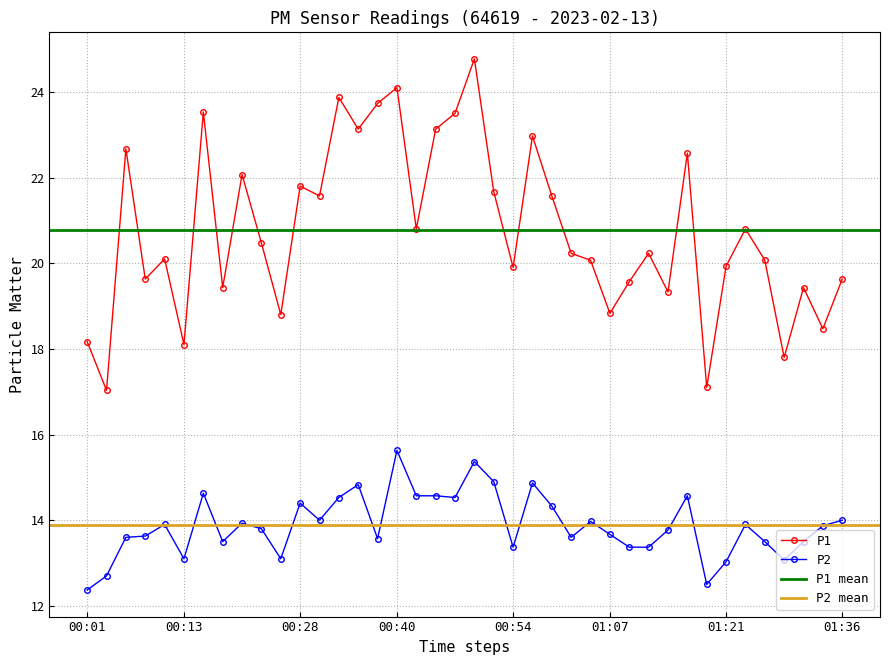

Reading left to right, list all the values displayed in this chart.

P1: 00:01=18.2	00:03=17.0	00:06=22.7	00:08=19.6	00:10=20.1	00:13=18.1	00:15=23.5	00:18=19.4	00:20=22.1	00:23=20.5	00:25=18.8	00:28=21.8	00:30=21.6	00:33=23.9	00:35=23.1	00:37=23.7	00:40=24.1	00:42=20.8	00:45=23.1	00:47=23.5	00:50=24.8	00:52=21.7	00:54=19.9	00:57=23.0	00:59=21.6	01:02=20.2	01:04=20.1	01:07=18.8	01:09=19.6	01:11=20.2	01:14=19.3	01:16=22.6	01:19=17.1	01:21=19.9	01:24=20.8	01:26=20.1	01:28=17.8	01:31=19.4	01:33=18.5	01:36=19.6
P2: 00:01=12.4	00:03=12.7	00:06=13.6	00:08=13.6	00:10=13.9	00:13=13.1	00:15=14.6	00:18=13.5	00:20=13.9	00:23=13.8	00:25=13.1	00:28=14.4	00:30=14.0	00:33=14.5	00:35=14.8	00:37=13.6	00:40=15.6	00:42=14.6	00:45=14.6	00:47=14.5	00:50=15.4	00:52=14.9	00:54=13.4	00:57=14.9	00:59=14.3	01:02=13.6	01:04=14.0	01:07=13.7	01:09=13.4	01:11=13.4	01:14=13.8	01:16=14.6	01:19=12.5	01:21=13.0	01:24=13.9	01:26=13.5	01:28=13.1	01:31=13.5	01:33=13.9	01:36=14.0